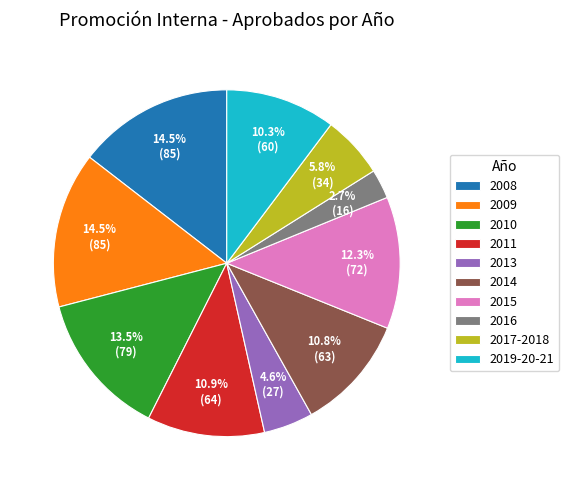

How many segments does this pie chart have?

10